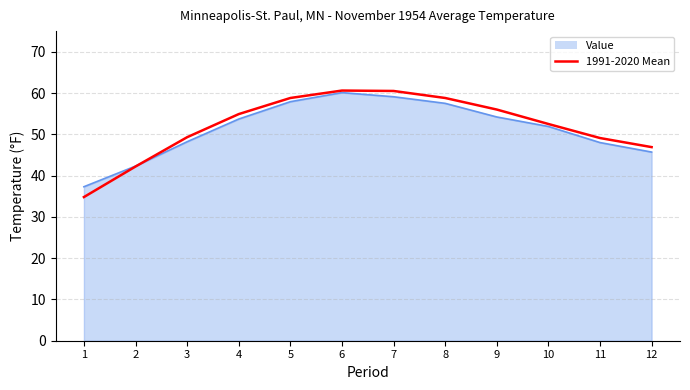

What is the total value across all series at 10?

104.4